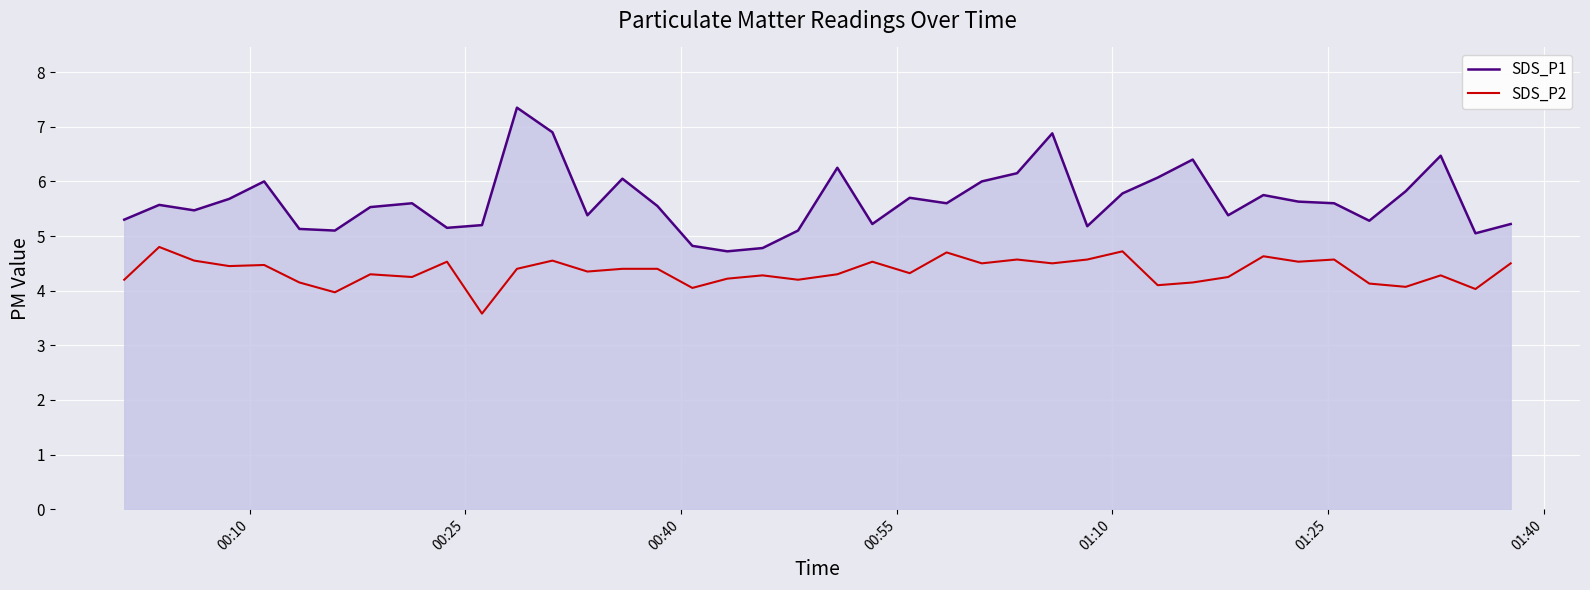

What is the minimum value shown in the chart?

3.6